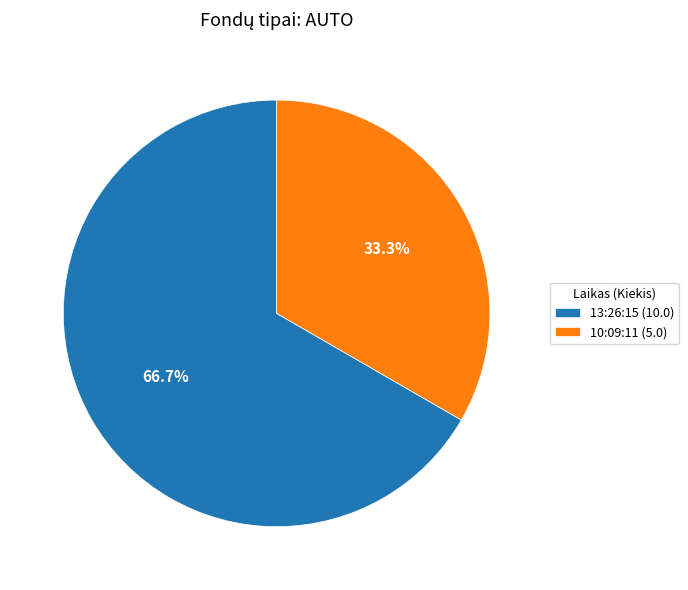

To the nearest percent, what is the difference between the 10:09:11 and 13:26:15 slice percentages?

33%